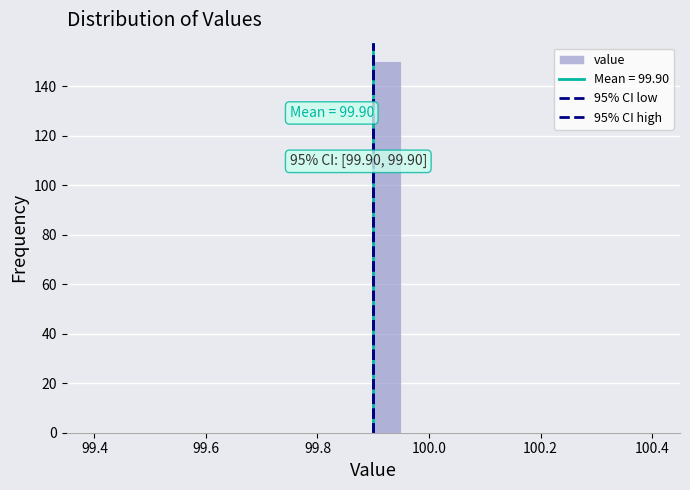

Around what value on the x-axis is the tallest bar? Give the approximate position of its centre, as read against the axis.

99.92